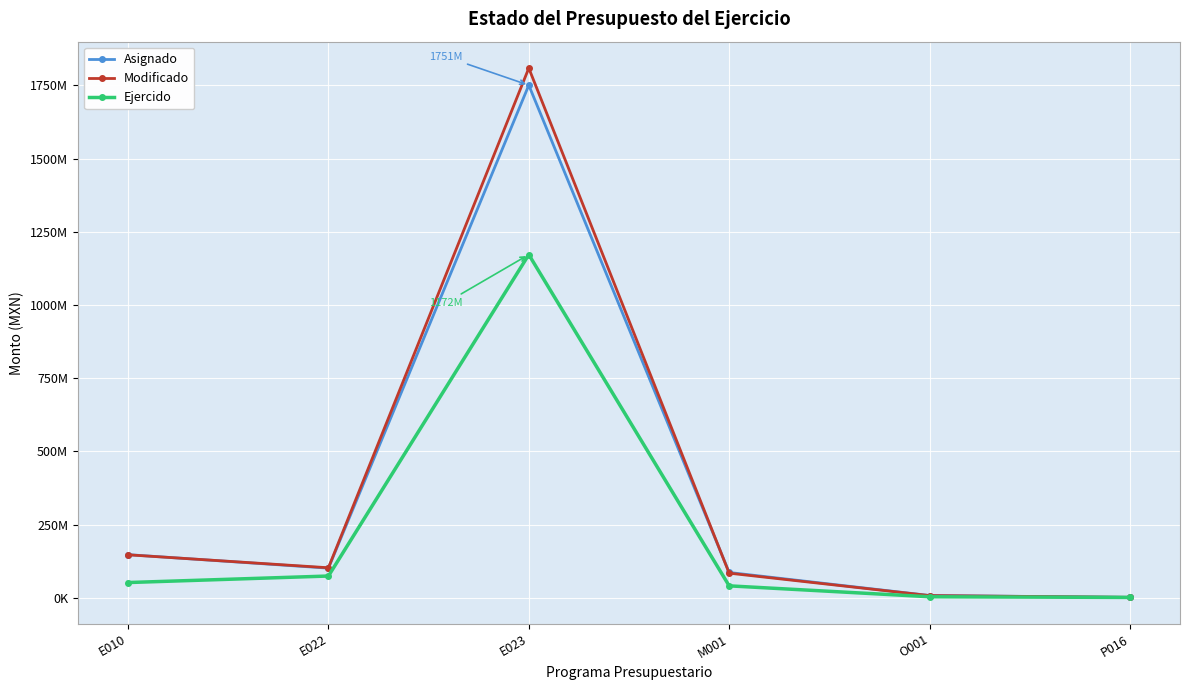

What is the approximate value of Modificado at P016?

1720020.0